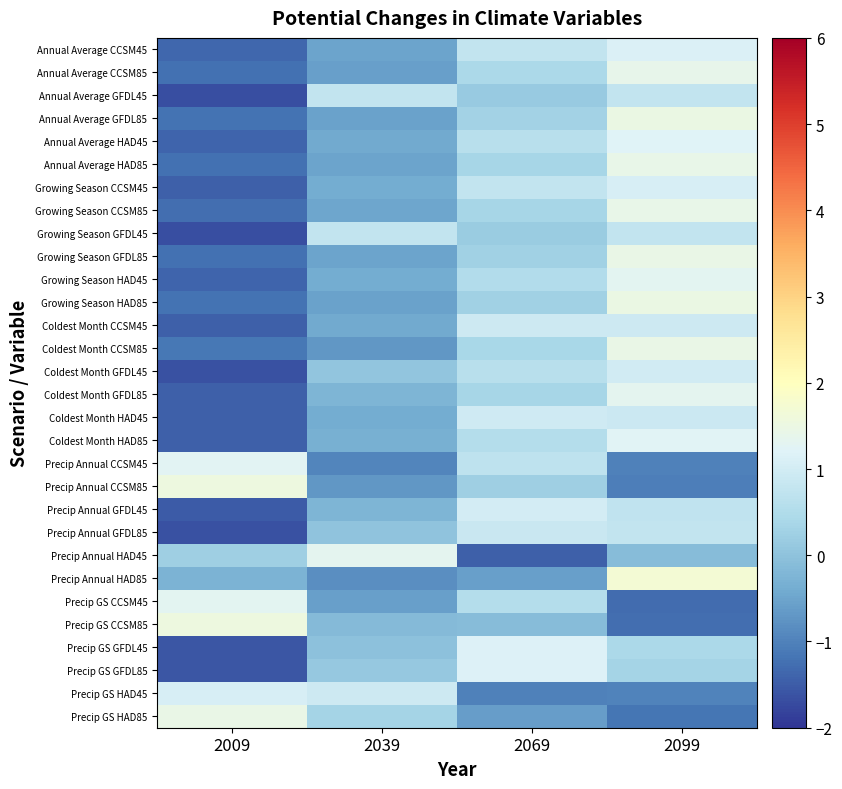

Reading left to right, transcribe all the data shown in this chart.

Annual Average CCSM45: 2009=-1.4	2039=-0.5	2069=0.8	2099=1.1
Annual Average CCSM85: 2009=-1.2	2039=-0.6	2069=0.4	2099=1.4
Annual Average GFDL45: 2009=-1.7	2039=0.8	2069=0.2	2099=0.8
Annual Average GFDL85: 2009=-1.2	2039=-0.6	2069=0.3	2099=1.5
Annual Average HAD45: 2009=-1.4	2039=-0.4	2069=0.6	2099=1.2
Annual Average HAD85: 2009=-1.2	2039=-0.5	2069=0.3	2099=1.4
Growing Season CCSM45: 2009=-1.5	2039=-0.4	2069=0.8	2099=1.1
Growing Season CCSM85: 2009=-1.3	2039=-0.5	2069=0.4	2099=1.4
Growing Season GFDL45: 2009=-1.7	2039=0.8	2069=0.2	2099=0.8
Growing Season GFDL85: 2009=-1.2	2039=-0.5	2069=0.3	2099=1.5
Growing Season HAD45: 2009=-1.4	2039=-0.4	2069=0.5	2099=1.3
Growing Season HAD85: 2009=-1.2	2039=-0.6	2069=0.3	2099=1.5
Coldest Month CCSM45: 2009=-1.5	2039=-0.4	2069=0.9	2099=0.9
Coldest Month CCSM85: 2009=-1.1	2039=-0.7	2069=0.4	2099=1.4
Coldest Month GFDL45: 2009=-1.6	2039=0.0	2069=0.6	2099=1.0
Coldest Month GFDL85: 2009=-1.4	2039=-0.2	2069=0.3	2099=1.3
Coldest Month HAD45: 2009=-1.5	2039=-0.4	2069=1.0	2099=0.9
Coldest Month HAD85: 2009=-1.5	2039=-0.3	2069=0.5	2099=1.2
Precip Annual CCSM45: 2009=1.3	2039=-0.9	2069=0.7	2099=-1.0
Precip Annual CCSM85: 2009=1.5	2039=-0.7	2069=0.2	2099=-1.0
Precip Annual GFDL45: 2009=-1.5	2039=-0.2	2069=1.0	2099=0.7
Precip Annual GFDL85: 2009=-1.6	2039=0.0	2069=0.9	2099=0.8
Precip Annual HAD45: 2009=0.2	2039=1.3	2069=-1.5	2099=-0.1
Precip Annual HAD85: 2009=-0.3	2039=-0.8	2069=-0.6	2099=1.7
Precip GS CCSM45: 2009=1.3	2039=-0.6	2069=0.6	2099=-1.3
Precip GS CCSM85: 2009=1.5	2039=-0.1	2069=-0.1	2099=-1.3
Precip GS GFDL45: 2009=-1.6	2039=-0.0	2069=1.2	2099=0.4
Precip GS GFDL85: 2009=-1.6	2039=0.1	2069=1.2	2099=0.3
Precip GS HAD45: 2009=1.1	2039=0.9	2069=-1.0	2099=-1.0
Precip GS HAD85: 2009=1.5	2039=0.3	2069=-0.6	2099=-1.2